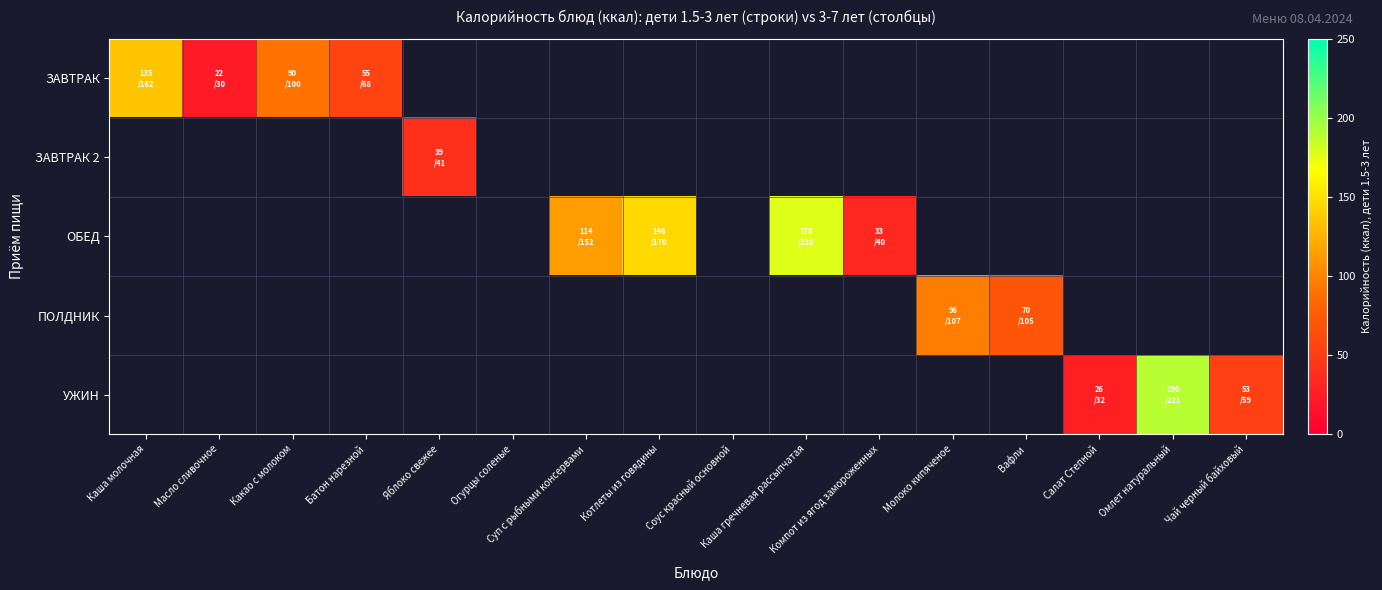

Is it true that УЖИН equals 53.1 at Чай черный байховый?

True